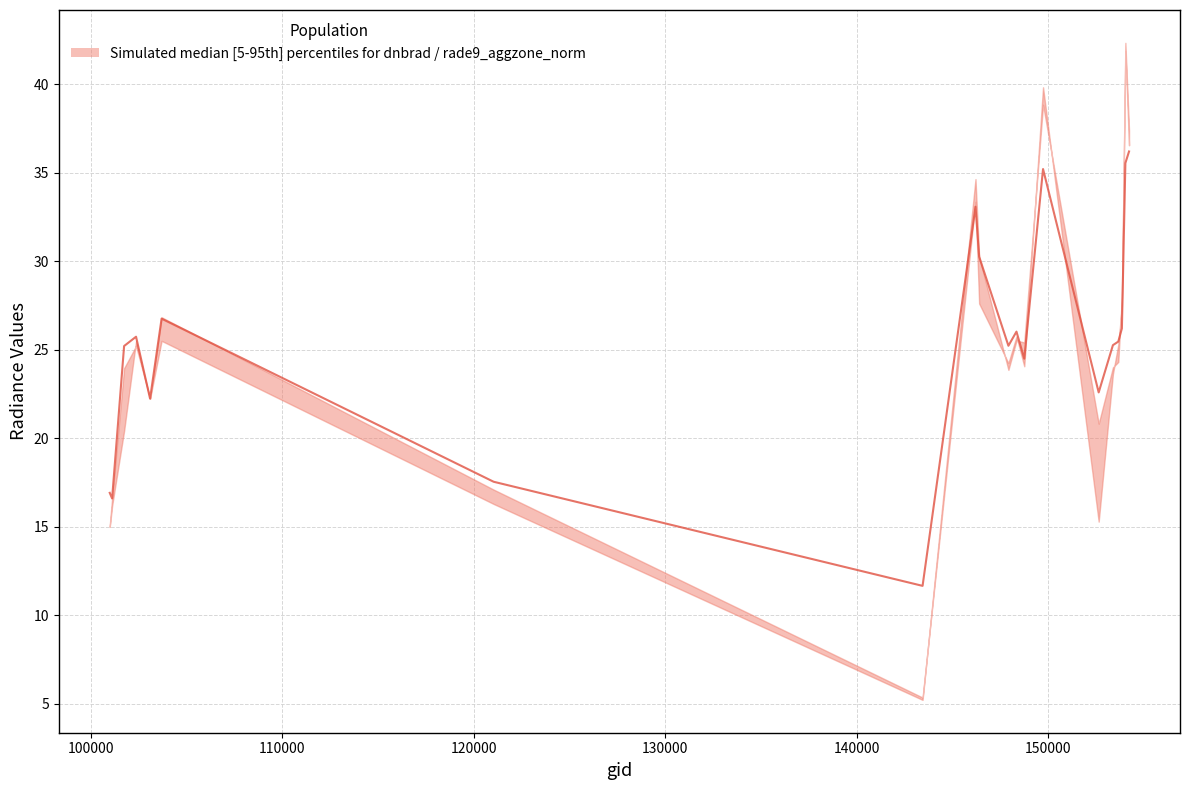

Does the chart have visible grid lines?

Yes